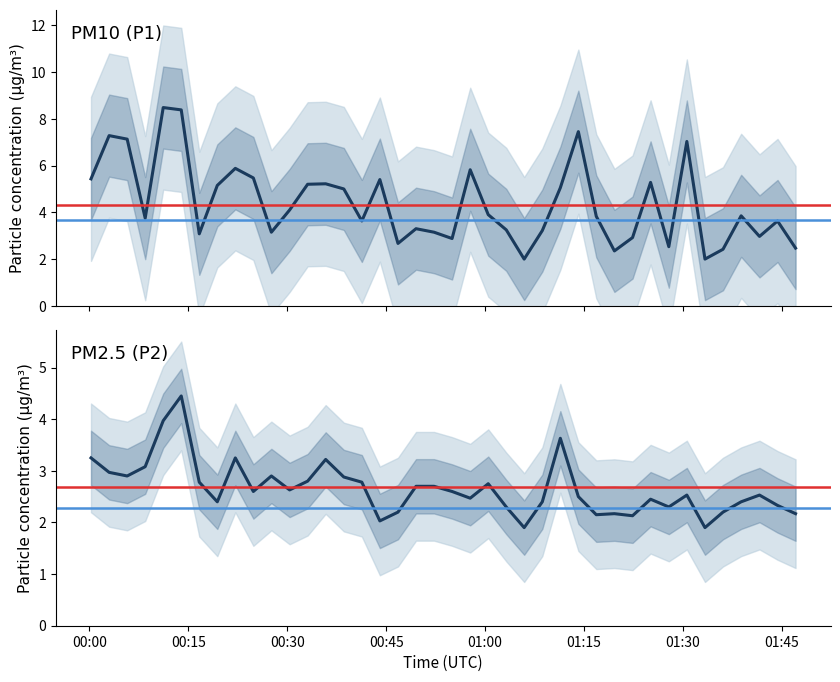

True or false: P1 and P2 cross at least once.

False